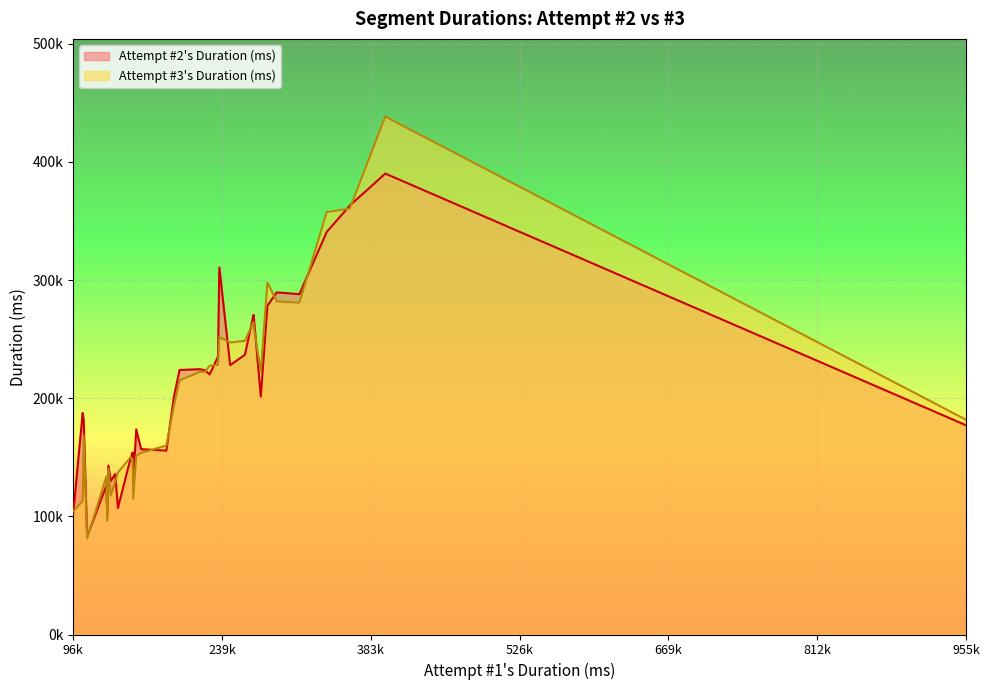

What is the highest value of the Attempt #3's Duration (ms) series?

438304